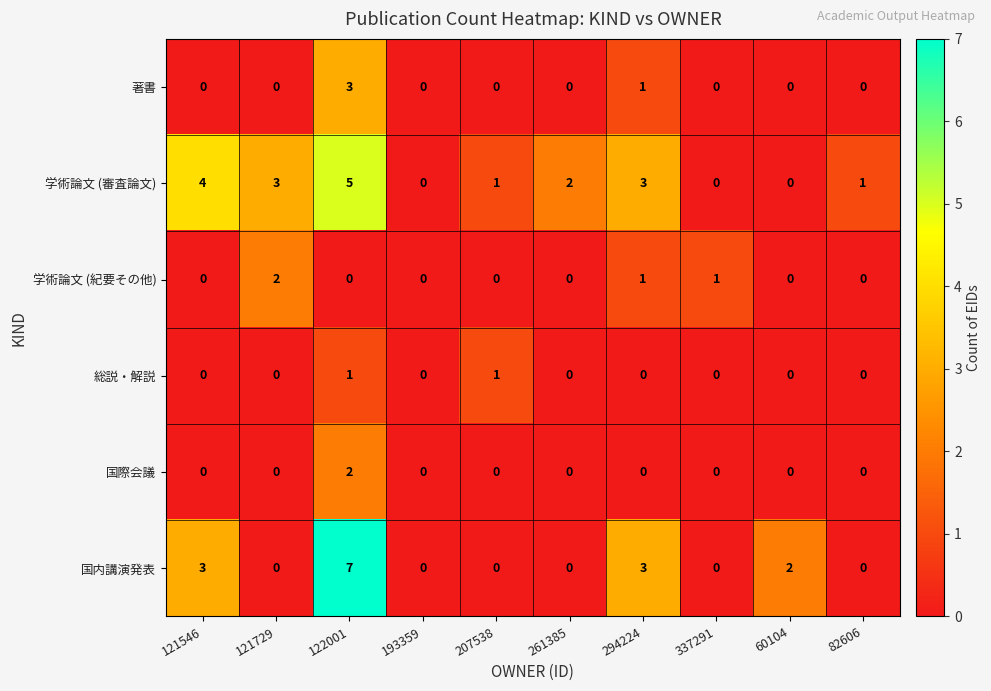

Which series has the largest range (max minus min)?

国内講演発表